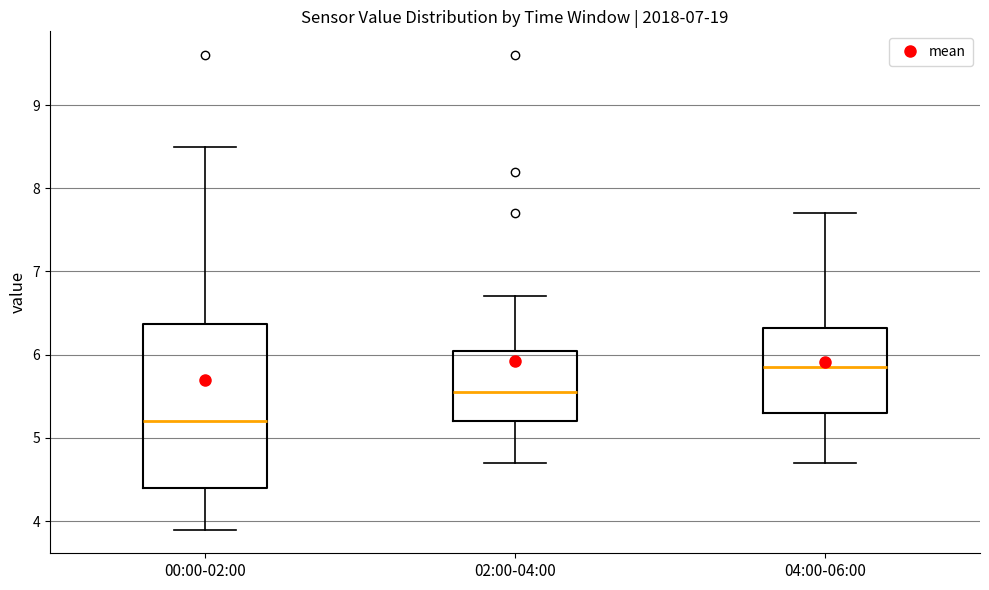

Which box's median line is the highest?

04:00-06:00